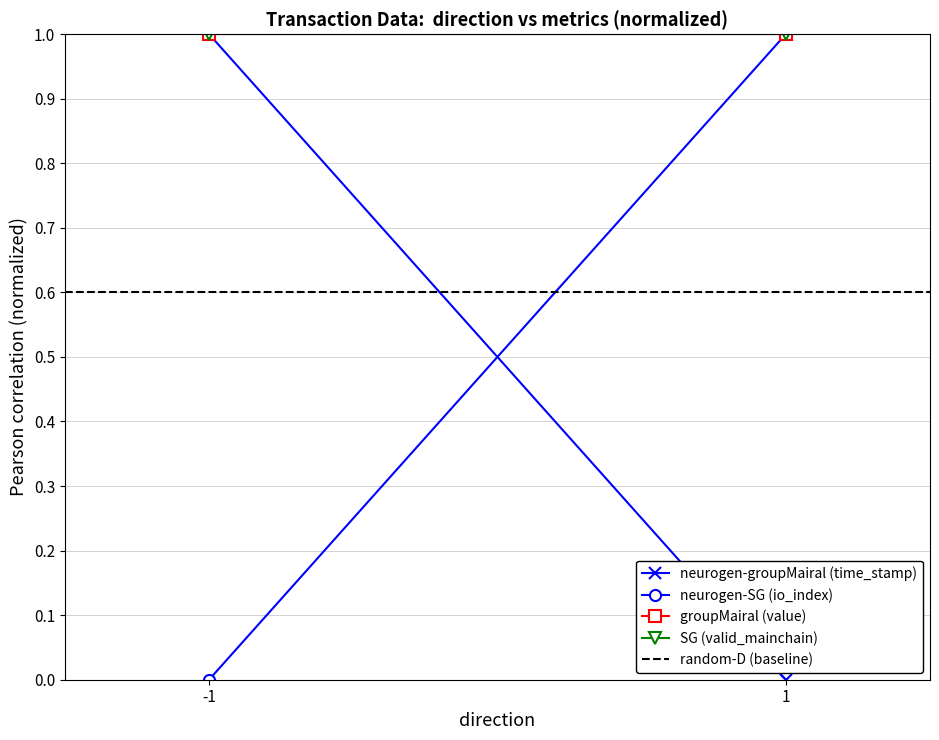

At which label does SG (valid_mainchain) reach its peak?

-1